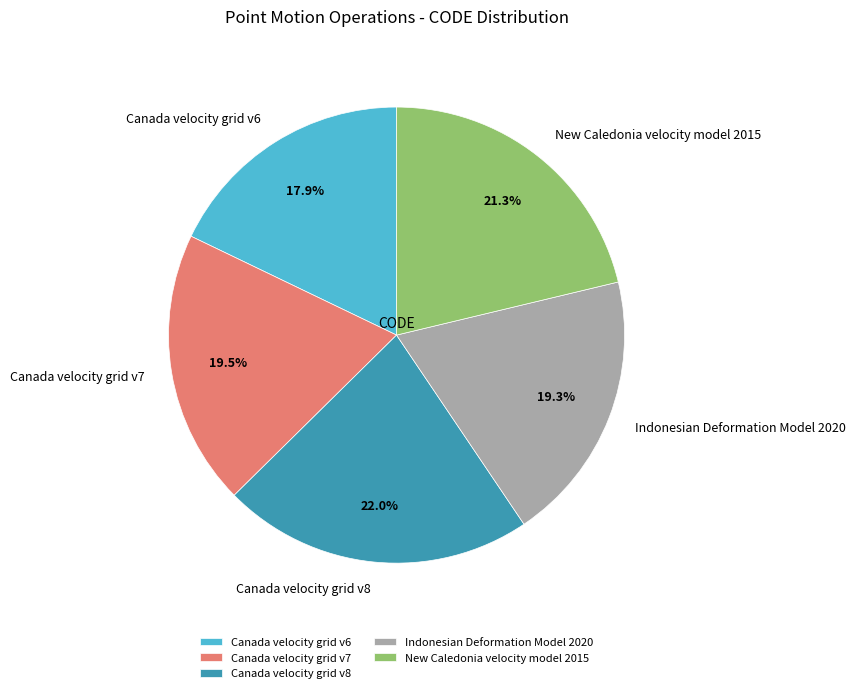

How much of the chart is everything except Canada velocity grid v6?

82.1%